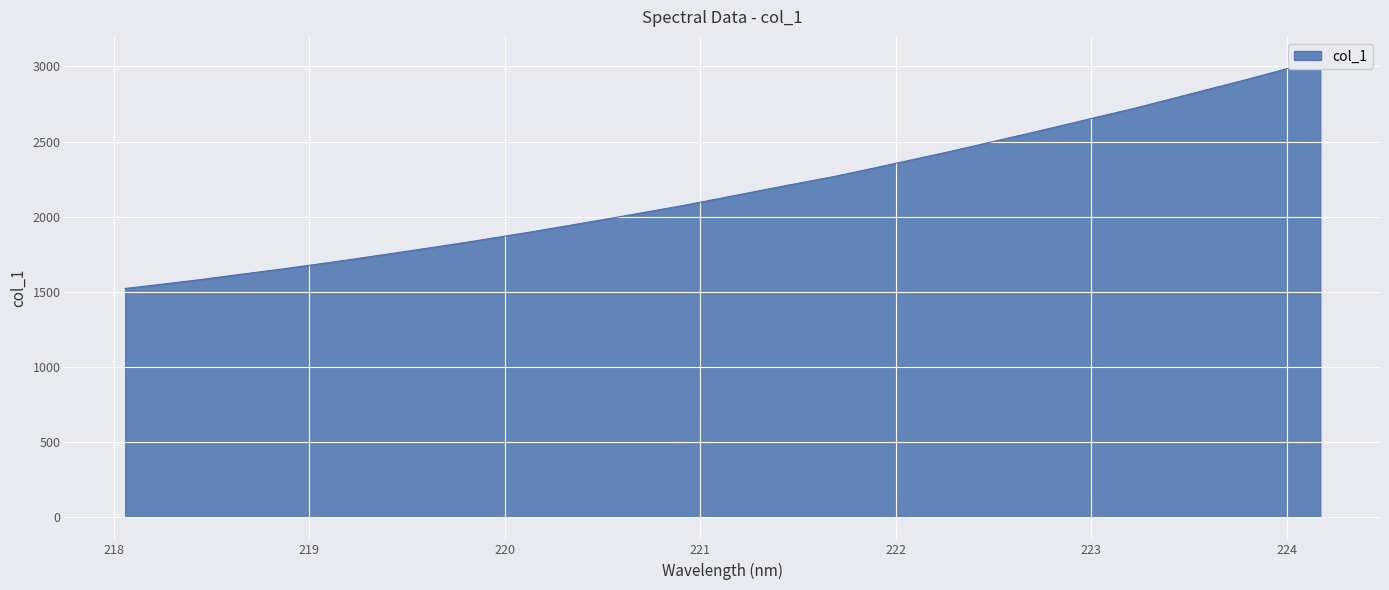

Which label corresponds to the smallest value in the chart?

218.0596